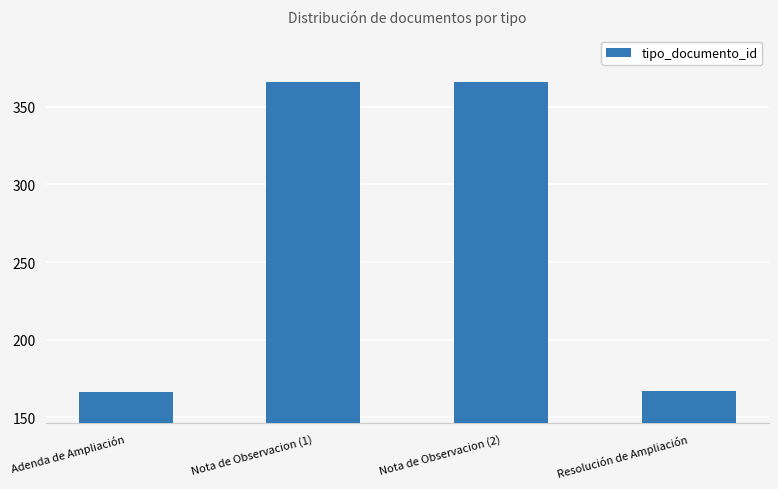

Reading left to right, what are all the values shown in this chart?

Adenda de Ampliación=166	Nota de Observacion (1)=366	Nota de Observacion (2)=366	Resolución de Ampliación=167